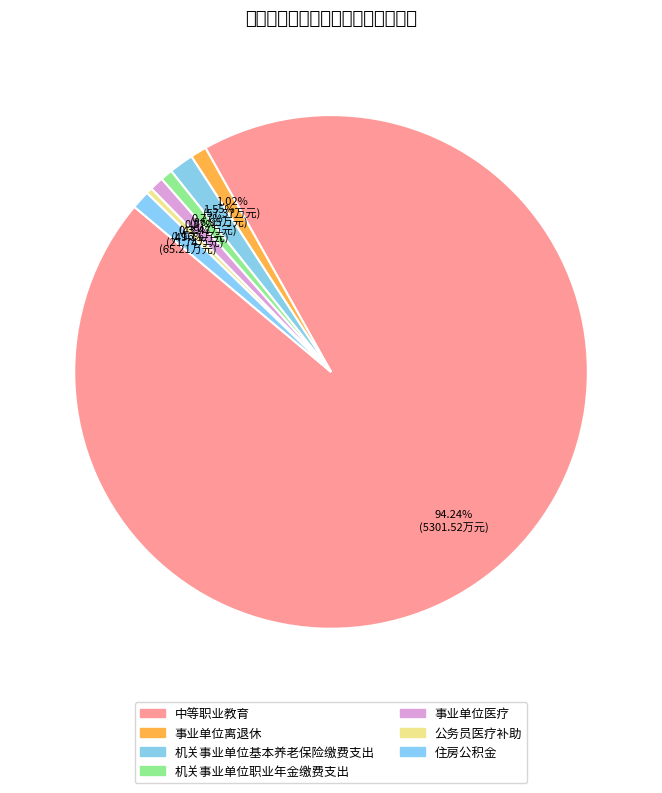

How many slices are in this pie chart?

7